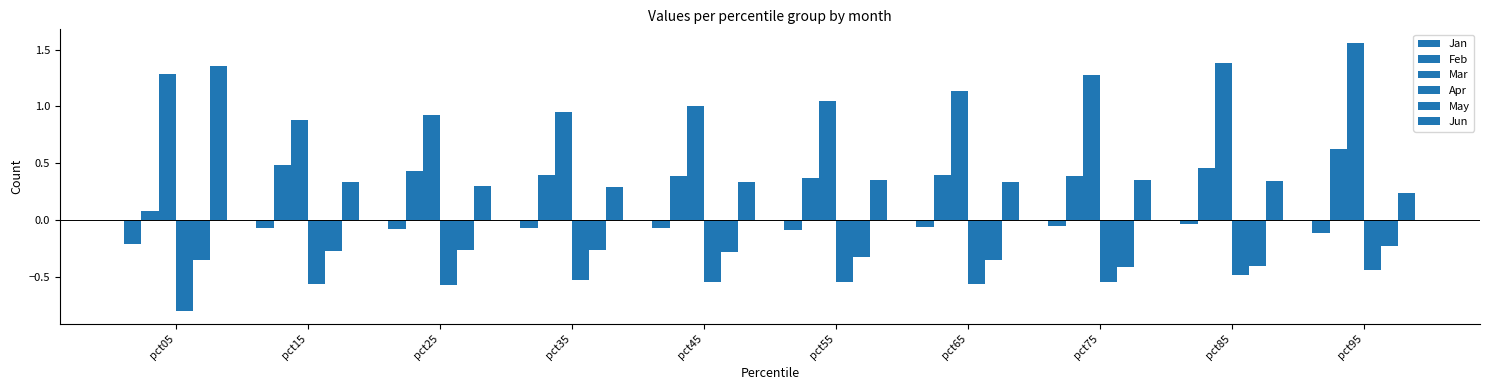

At which category is the sum across all series the highest?

pct95